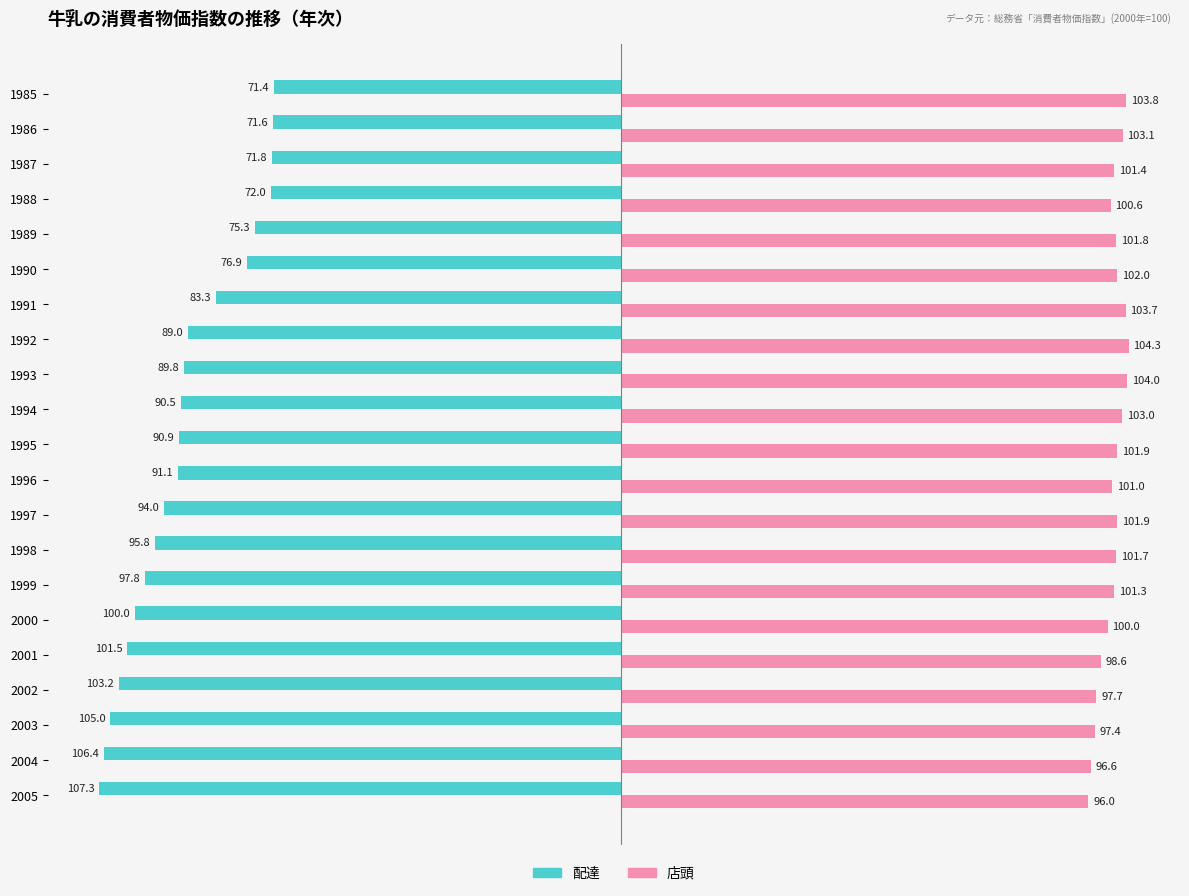

What is the difference between the highest and lowest values at 1985?

175.2